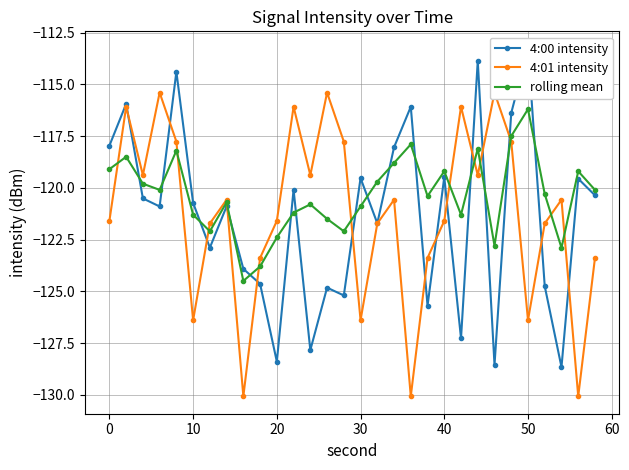

How many interior local valleys does the rolling mean series have?

8